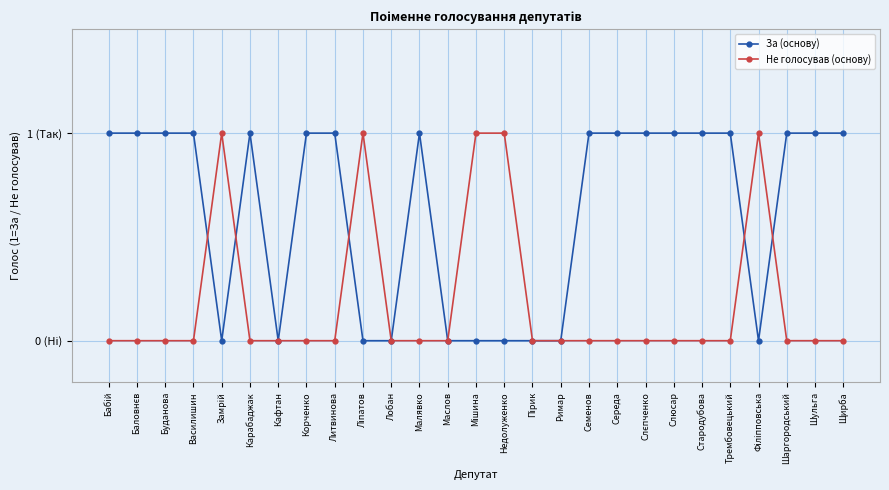

True or false: За (основу) has more than 1 interior local peaks.

True